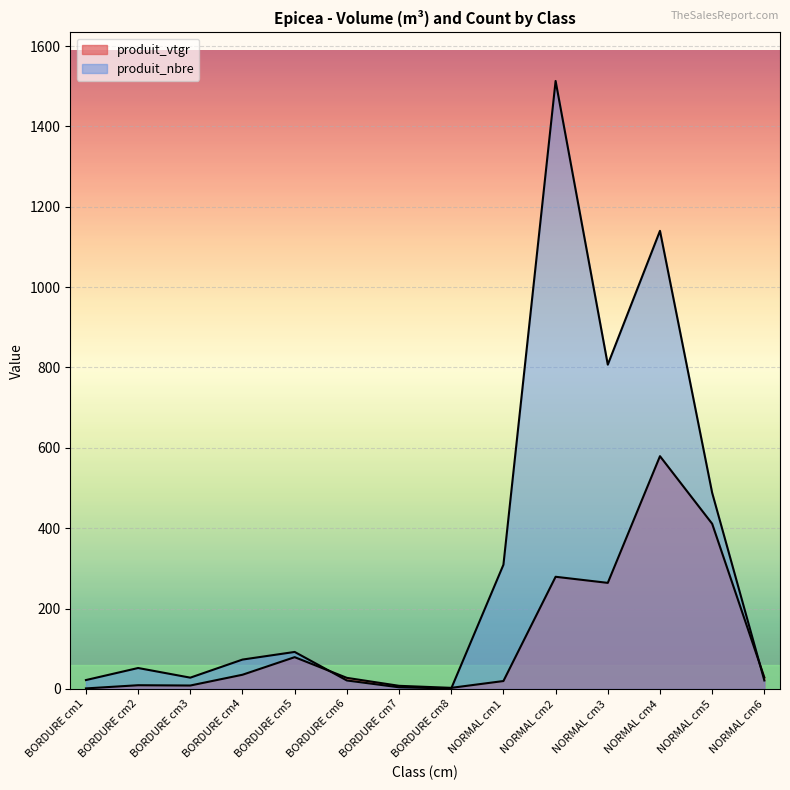

How many lines are shown in the chart?

2